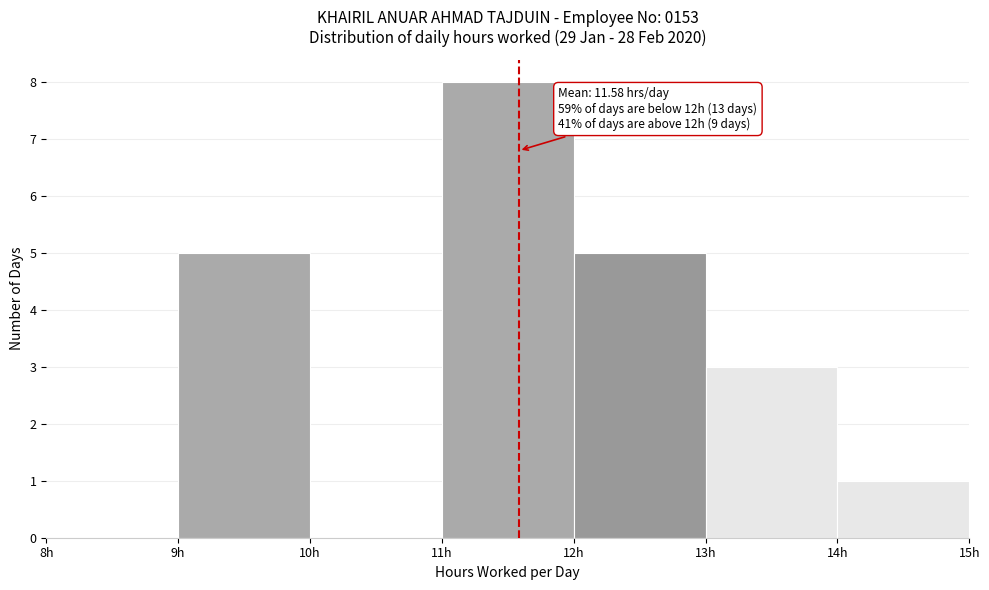

Which range on the x-axis has the tallest bar?

11 to 12